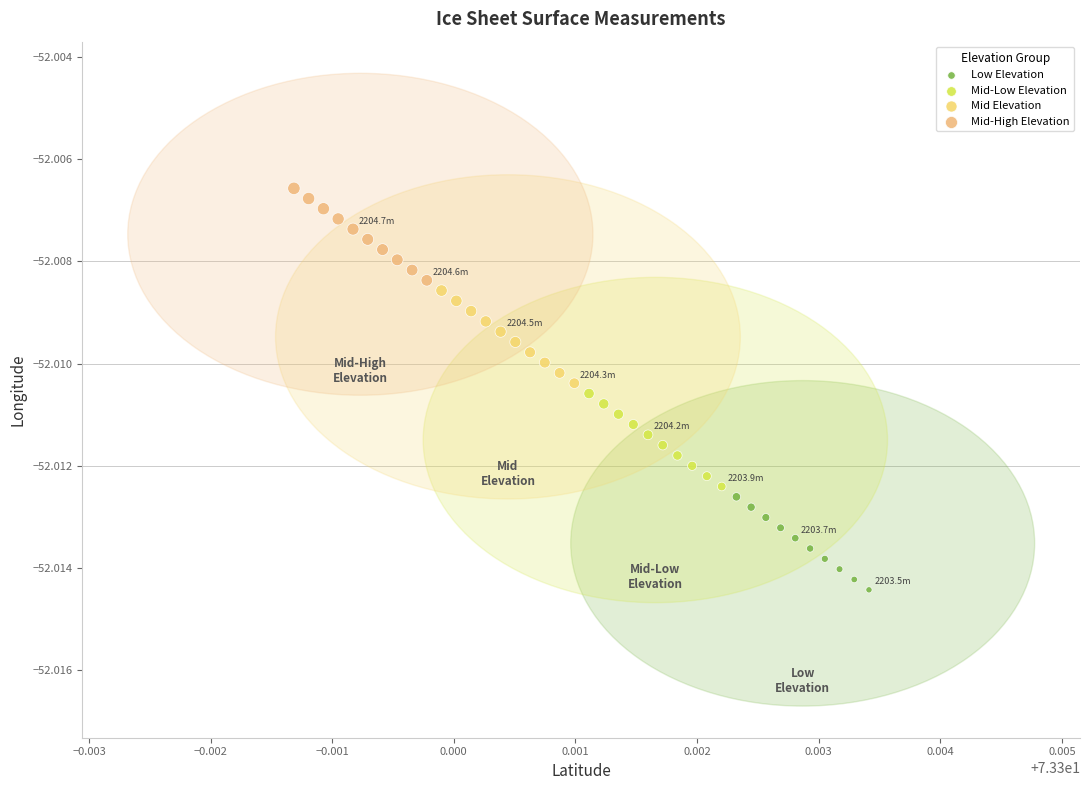

Which series reaches the minimum Y coordinate?

Low Elevation